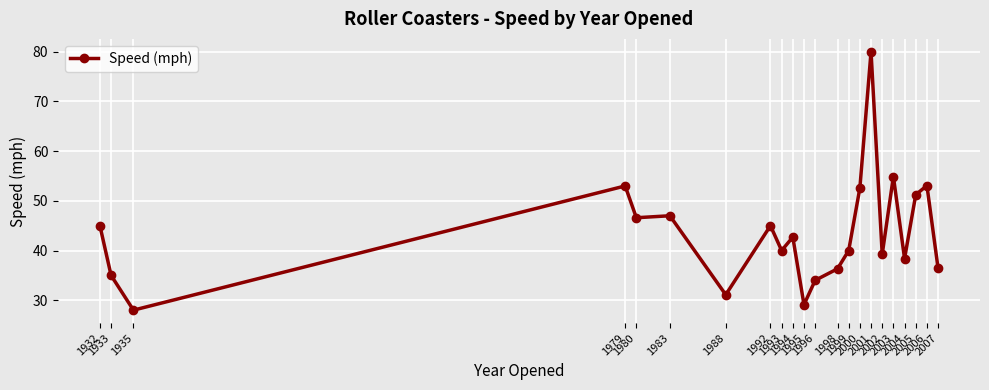

What is the average value?

43.6